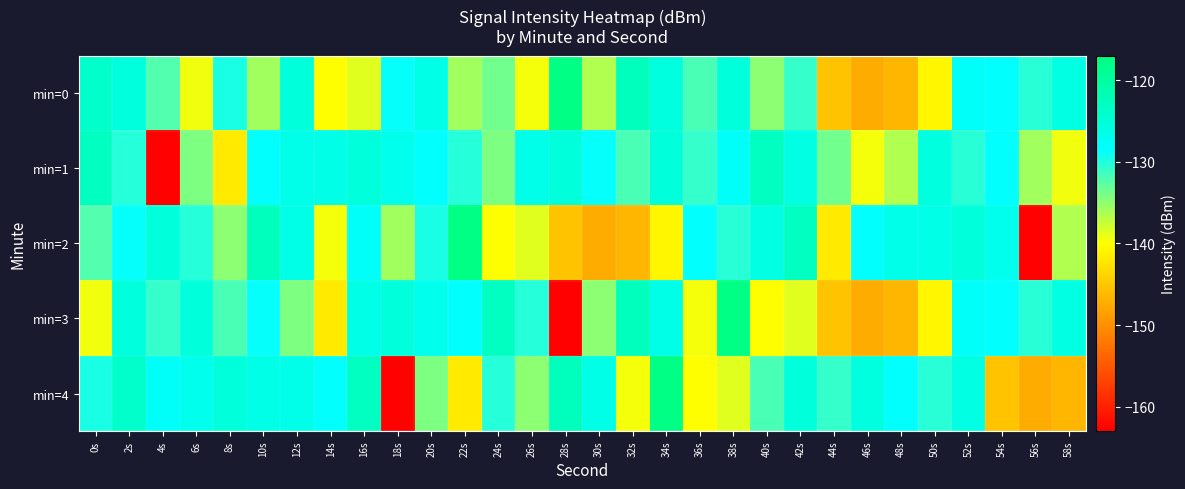

Reading left to right, list all the values displayed in this chart.

min=0: 0s=-123.9	2s=-125.5	4s=-132.2	6s=-139.4	8s=-129.6	10s=-135.8	12s=-125.3	14s=-140.0	16s=-138.7	18s=-128.7	20s=-126.4	22s=-135.8	24s=-133.6	26s=-139.5	28s=-117.6	30s=-136.6	32s=-122.7	34s=-125.6	36s=-131.9	38s=-125.4	40s=-134.9	42s=-130.8	44s=-145.4	46s=-147.5	48s=-146.6	50s=-140.7	52s=-128.0	54s=-128.4	56s=-130.4	58s=-126.2
min=1: 0s=-123.0	2s=-130.2	4s=-162.8	6s=-134.1	8s=-141.9	10s=-128.3	12s=-126.6	14s=-126.4	16s=-125.3	18s=-126.9	20s=-128.3	22s=-130.2	24s=-134.1	26s=-126.6	28s=-125.3	30s=-128.7	32s=-131.9	34s=-125.4	36s=-130.8	38s=-128.0	40s=-123.0	42s=-126.2	44s=-133.6	46s=-139.5	48s=-136.6	50s=-125.6	52s=-130.4	54s=-128.4	56s=-135.8	58s=-139.4
min=2: 0s=-132.2	2s=-128.7	4s=-125.3	6s=-130.2	8s=-134.9	10s=-122.7	12s=-126.4	14s=-139.5	16s=-128.0	18s=-135.8	20s=-129.6	22s=-117.6	24s=-140.0	26s=-138.7	28s=-145.4	30s=-147.5	32s=-146.6	34s=-140.7	36s=-128.4	38s=-130.4	40s=-126.2	42s=-123.0	44s=-141.9	46s=-128.3	48s=-126.6	50s=-126.4	52s=-125.3	54s=-126.9	56s=-162.8	58s=-136.6
min=3: 0s=-139.4	2s=-125.5	4s=-130.8	6s=-125.4	8s=-131.9	10s=-128.7	12s=-134.1	14s=-141.9	16s=-126.4	18s=-125.3	20s=-126.9	22s=-128.3	24s=-123.0	26s=-130.2	28s=-162.8	30s=-134.9	32s=-122.7	34s=-126.4	36s=-139.5	38s=-117.6	40s=-140.0	42s=-138.7	44s=-145.4	46s=-147.5	48s=-146.6	50s=-140.7	52s=-128.0	54s=-128.4	56s=-130.4	58s=-126.2
min=4: 0s=-129.6	2s=-123.9	4s=-128.0	6s=-126.9	8s=-125.3	10s=-126.4	12s=-126.6	14s=-128.3	16s=-123.0	18s=-162.8	20s=-134.1	22s=-141.9	24s=-130.2	26s=-134.9	28s=-122.7	30s=-126.4	32s=-139.5	34s=-117.6	36s=-140.0	38s=-138.7	40s=-131.9	42s=-125.4	44s=-130.8	46s=-125.6	48s=-128.4	50s=-130.4	52s=-126.2	54s=-145.4	56s=-147.5	58s=-146.6